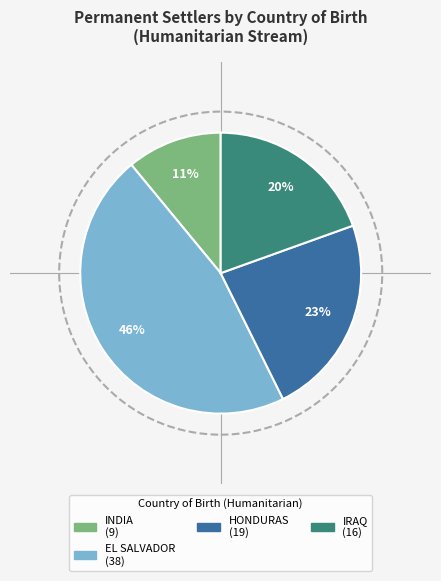

To the nearest percent, what is the average slice percentage?

25%